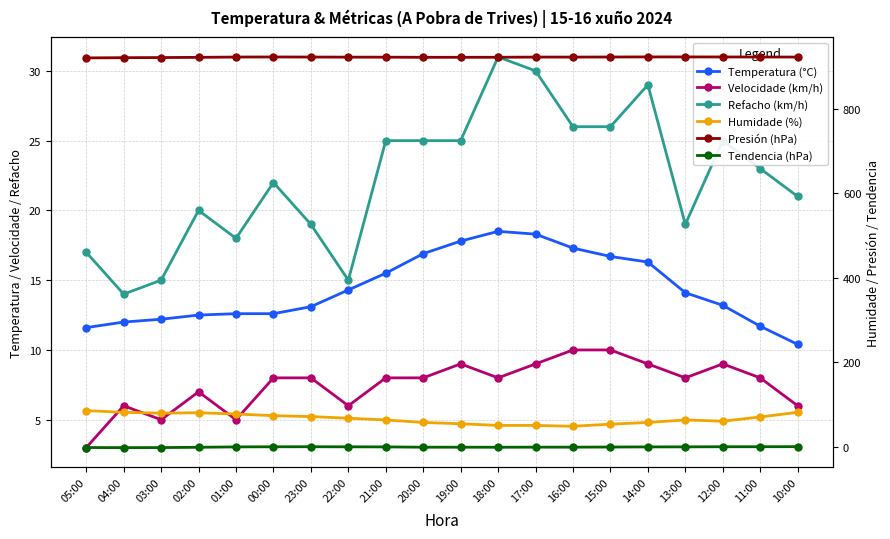

What is the sum of the Tendencia (hPa) values at 16:00 and 13:00?

-0.1